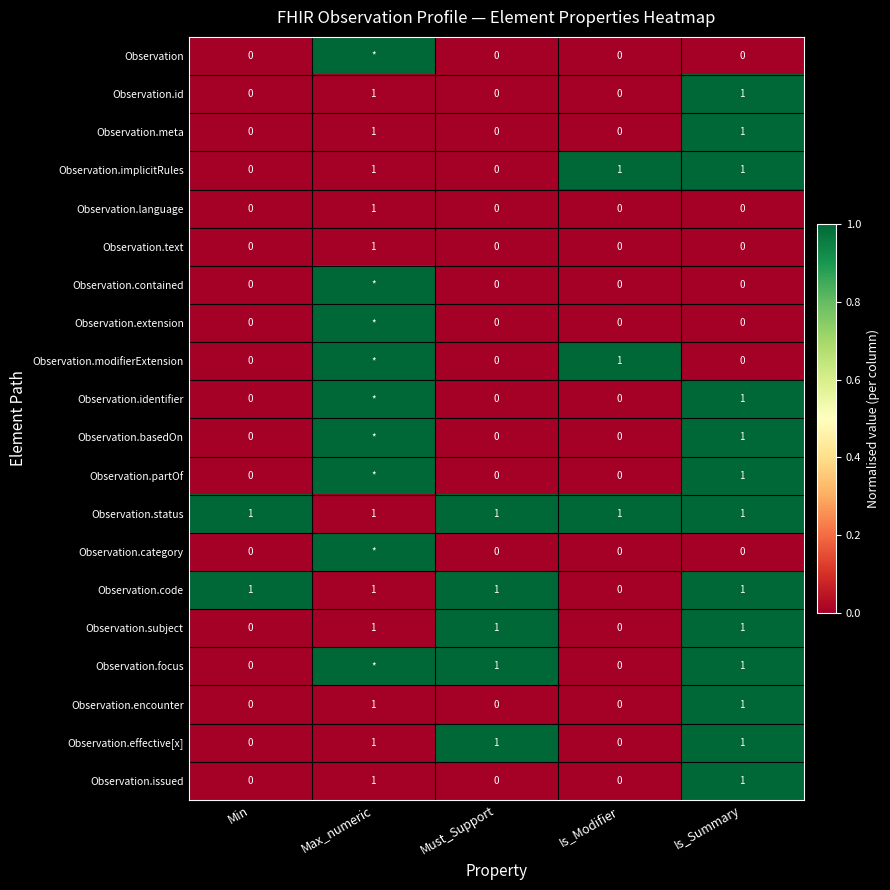

What is the total value across all series at Min?

2